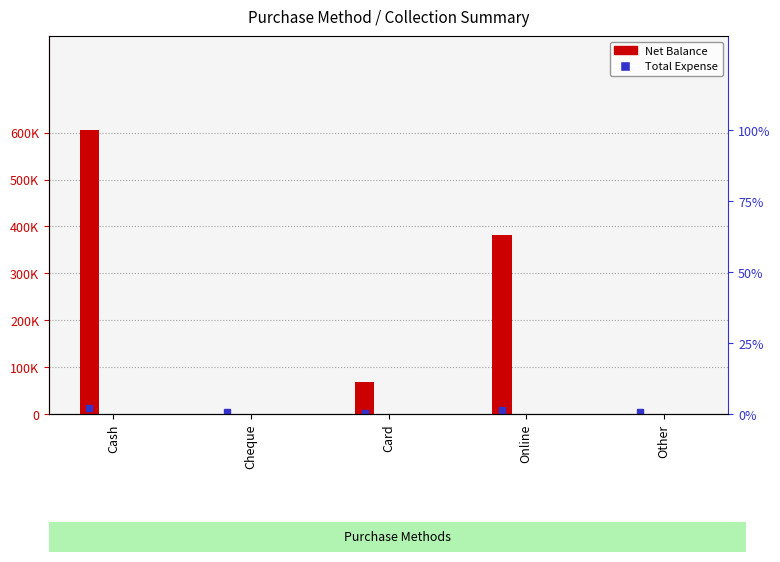

Is the value of Total Expense at Card greater than the value of Net Balance at Cheque?

No